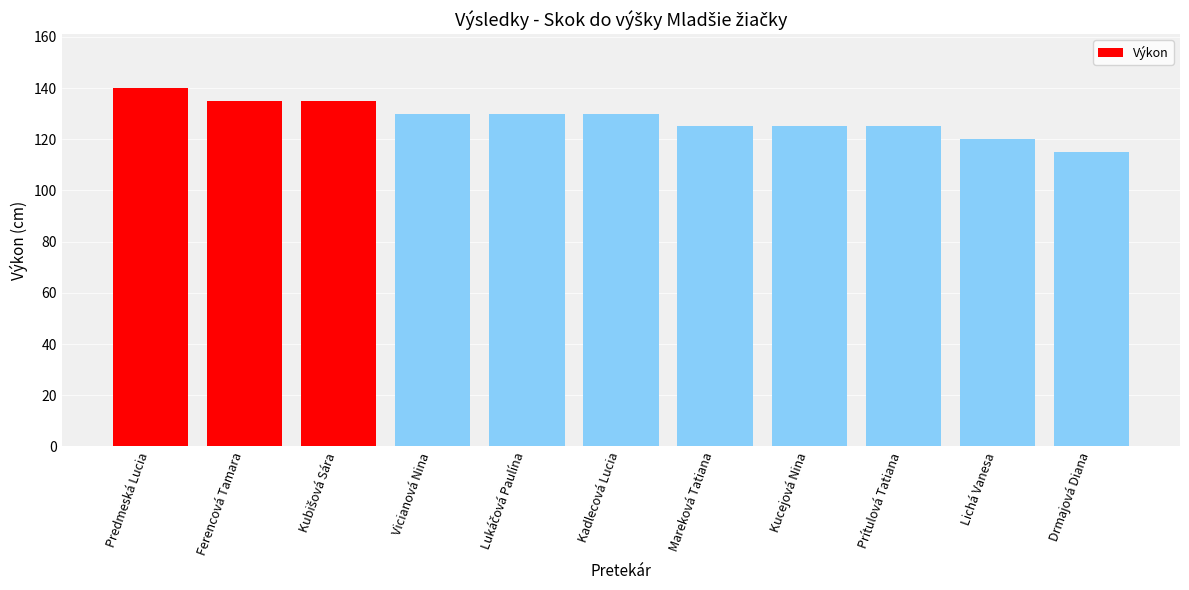

What is the greatest value displayed?

140